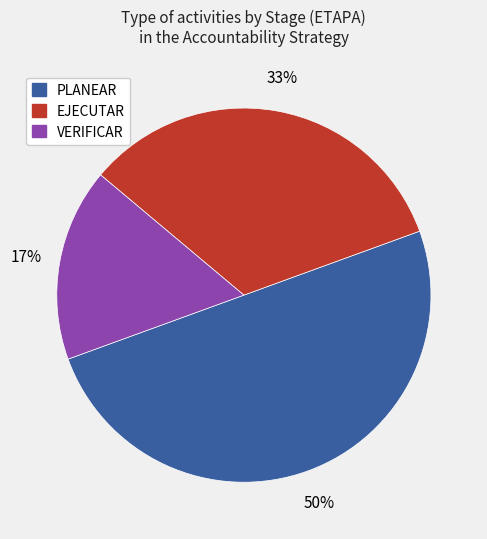

To the nearest percent, what is the difference between the VERIFICAR and PLANEAR slice percentages?

33%